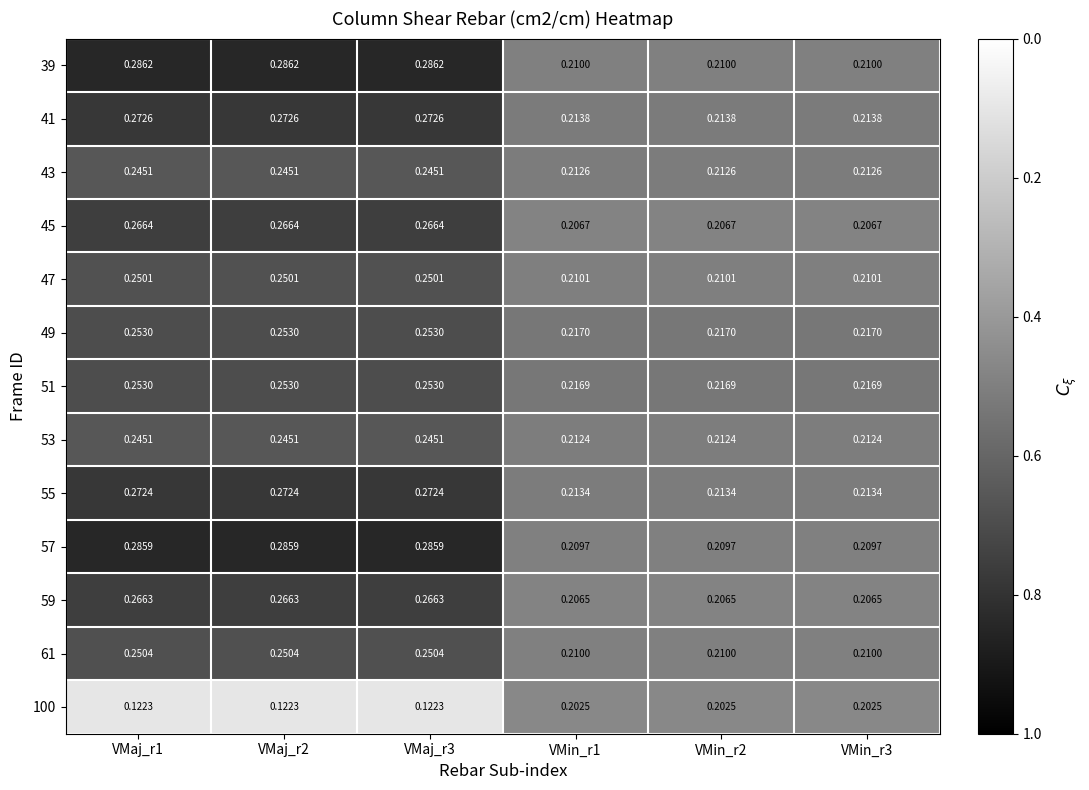

What is the spread (max minus min) of values at VMin_r1?

0.0